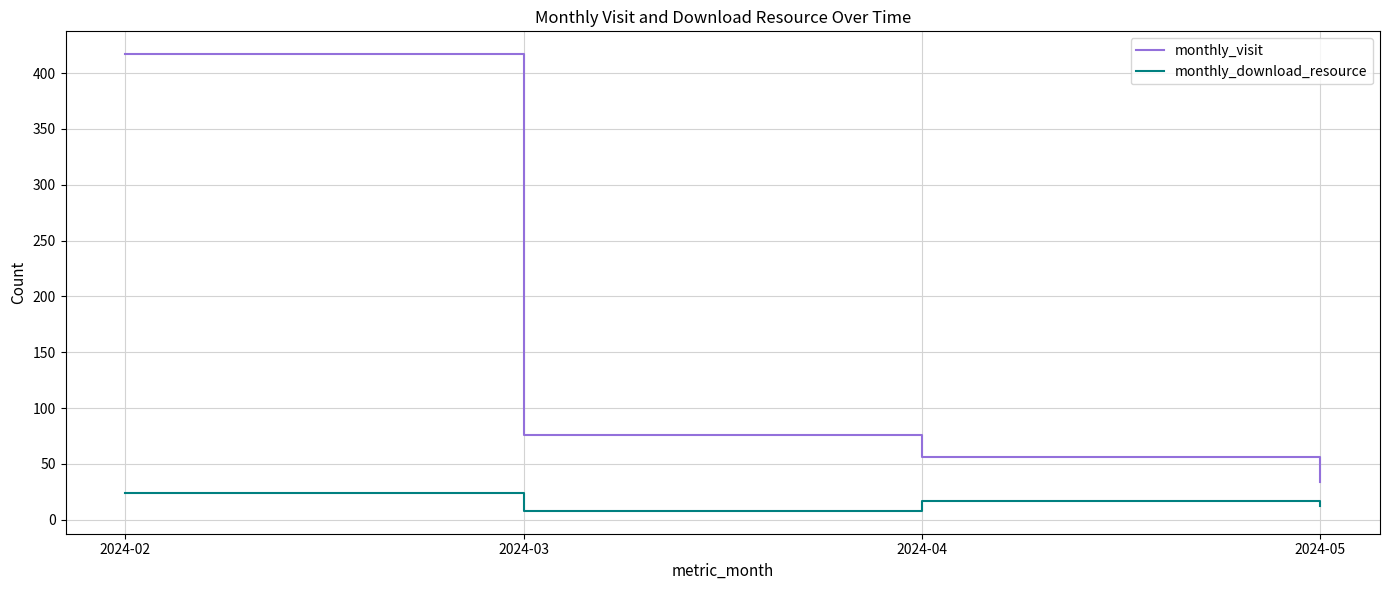

Reading right to left, extract all data points from this chart.

monthly_visit: 34	56	76	417
monthly_download_resource: 12	17	8	24